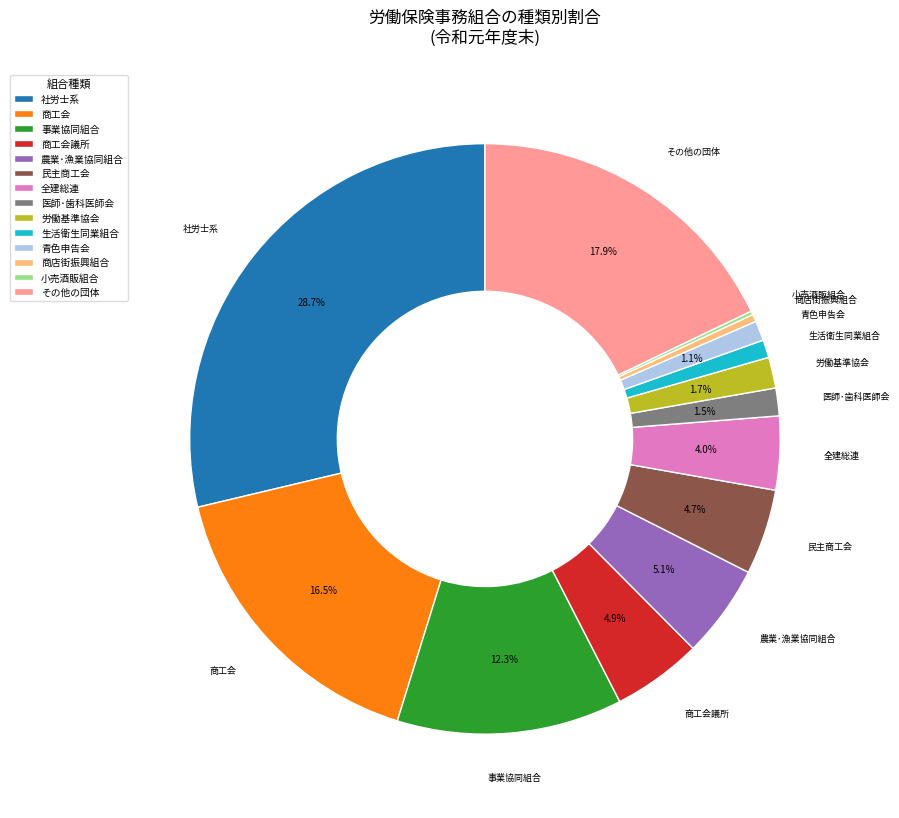

Is the sum of 青色申告会 and 社労士系 greater than half?

No